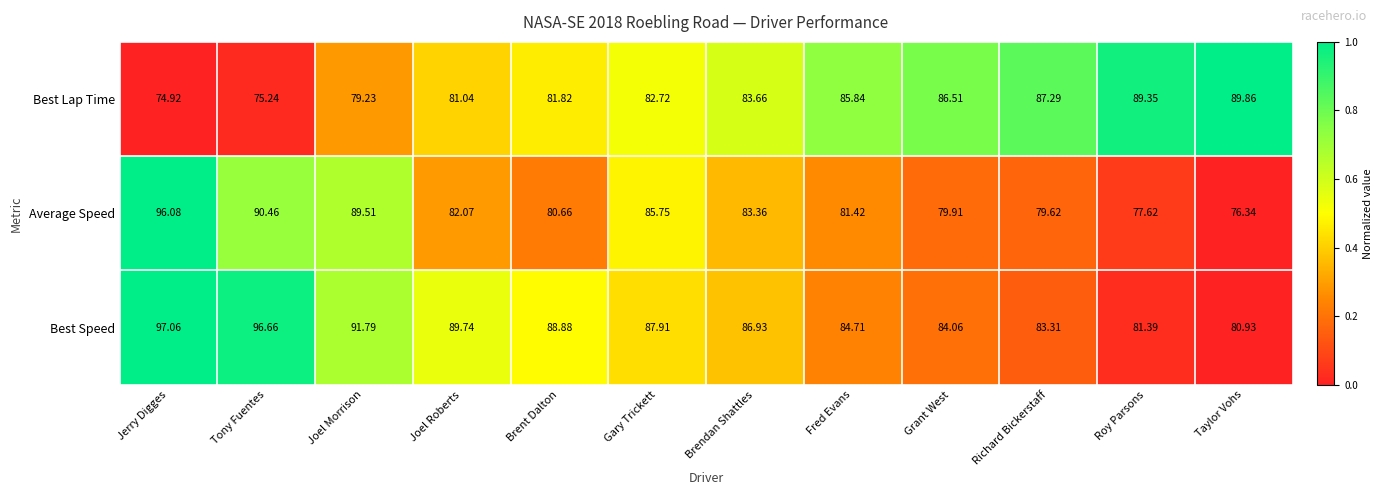

Is the value of Best Speed at Gary Trickett greater than the value of Best Lap Time at Joel Morrison?

Yes